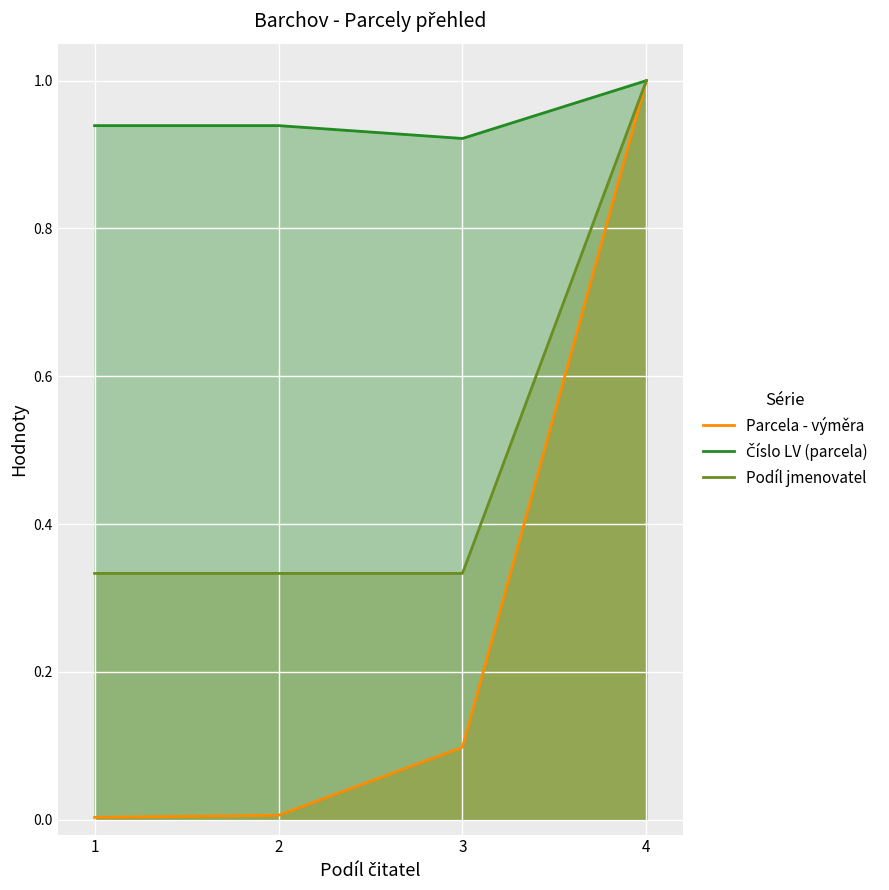

True or false: Podíl jmenovatel and Číslo LV (parcela) intersect in this chart.

False